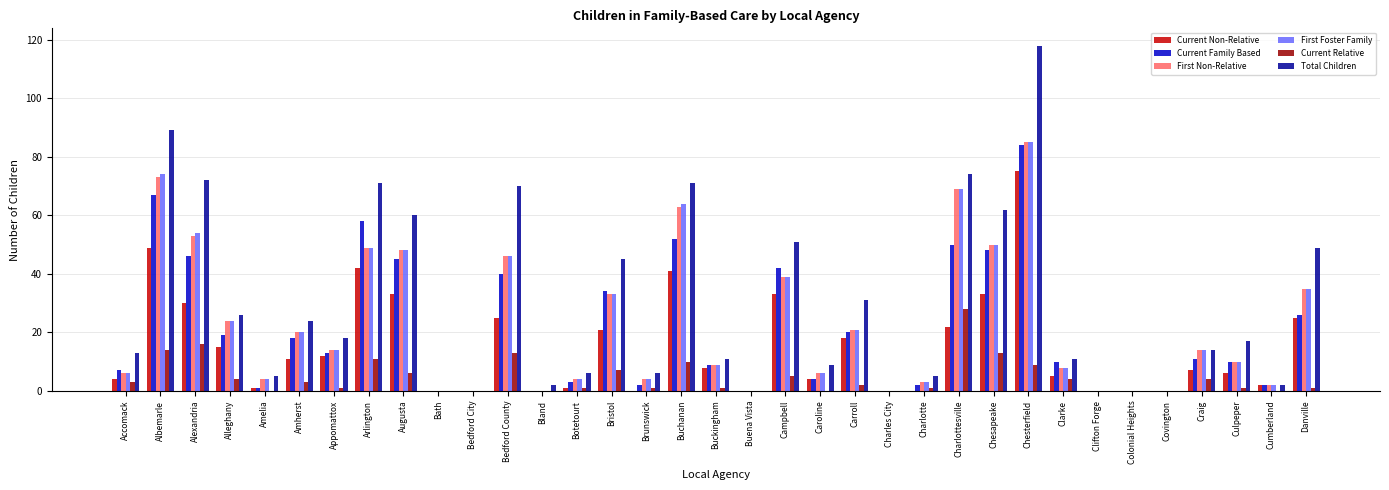

Are the bars grouped side by side (vs. stacked)?

Yes